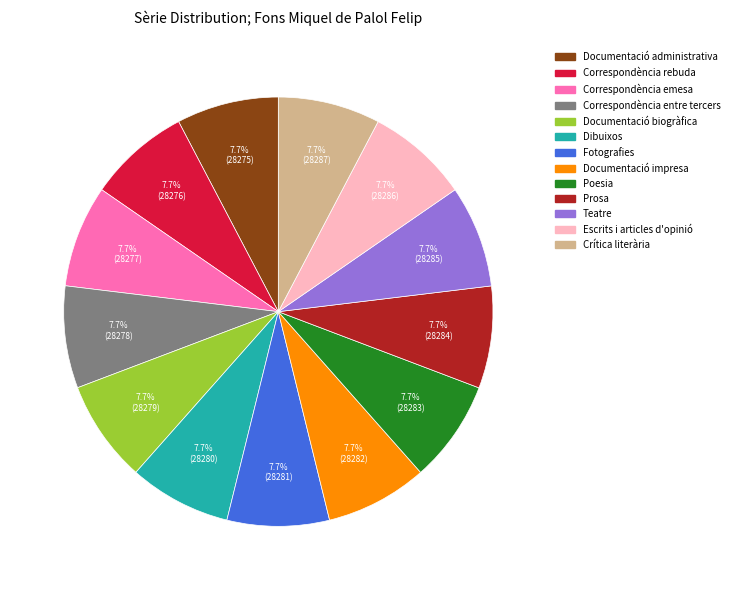

What is the total percentage of Dibuixos and Poesia?

15.4%